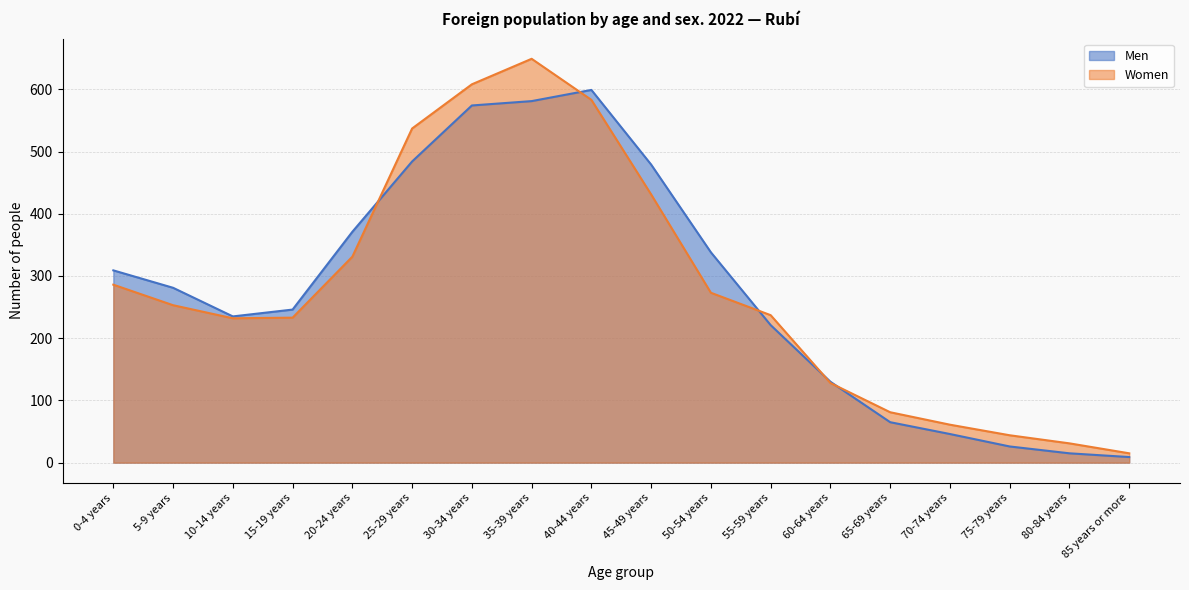

Does the chart display data point markers on the line(s)?

No